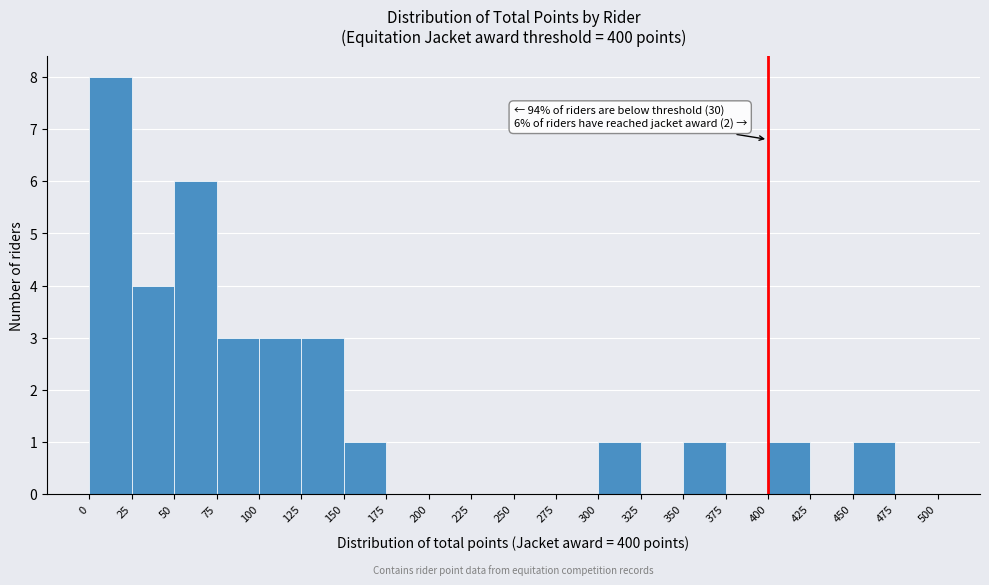

Which range on the x-axis has the tallest bar?

0 to 25